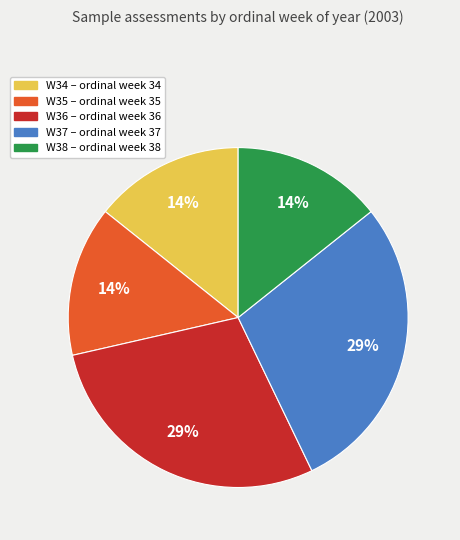

Is it true that W35 is 20% of the pie?

False